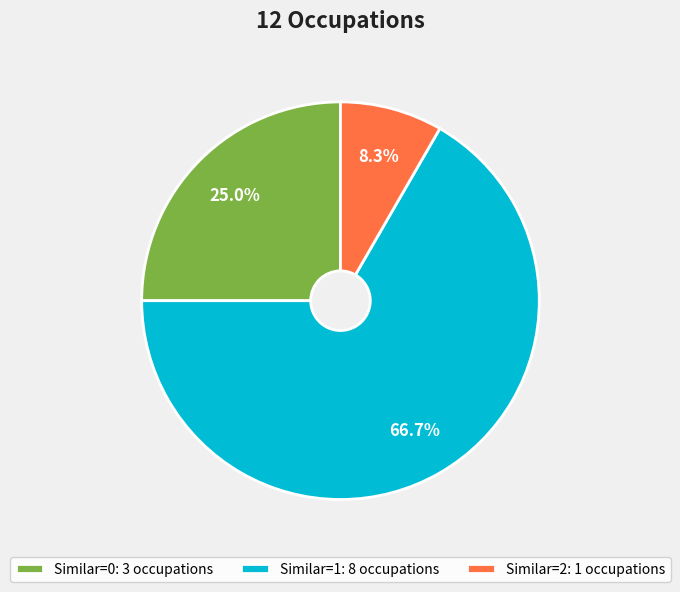

Approximately how many times larger is the value at Similar=2: 1 occupations compared to Similar=0: 3 occupations?

0.3